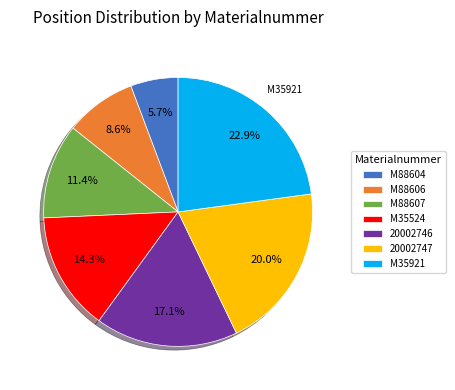

What is the largest slice in the pie chart?

M35921